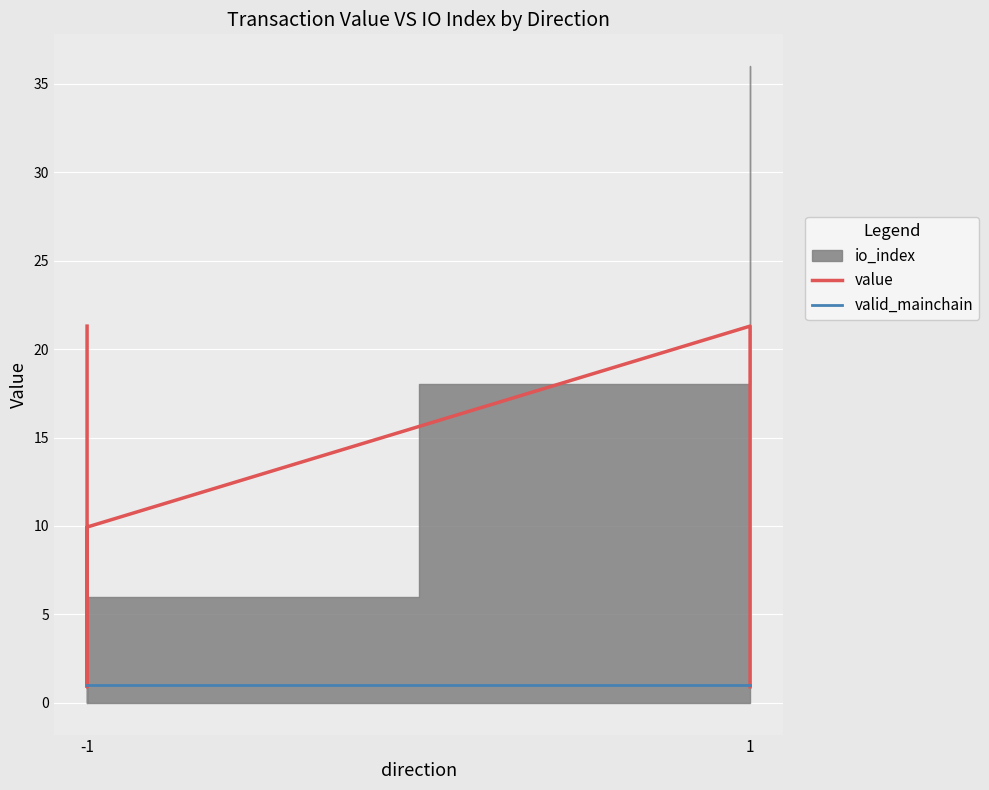

True or false: value has more than 1 interior local peaks.

False